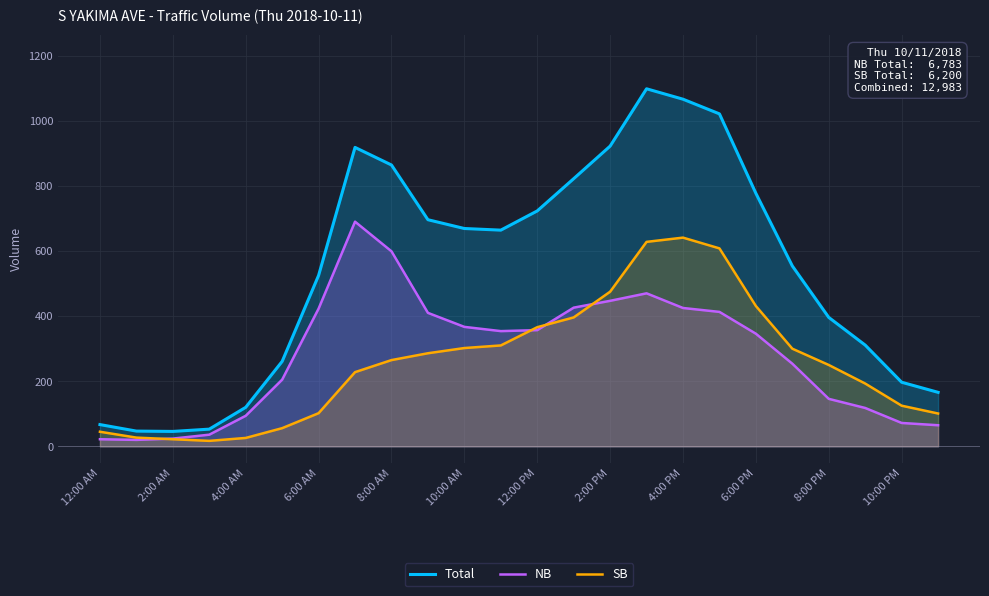

What is the maximum value shown in the chart?

1098